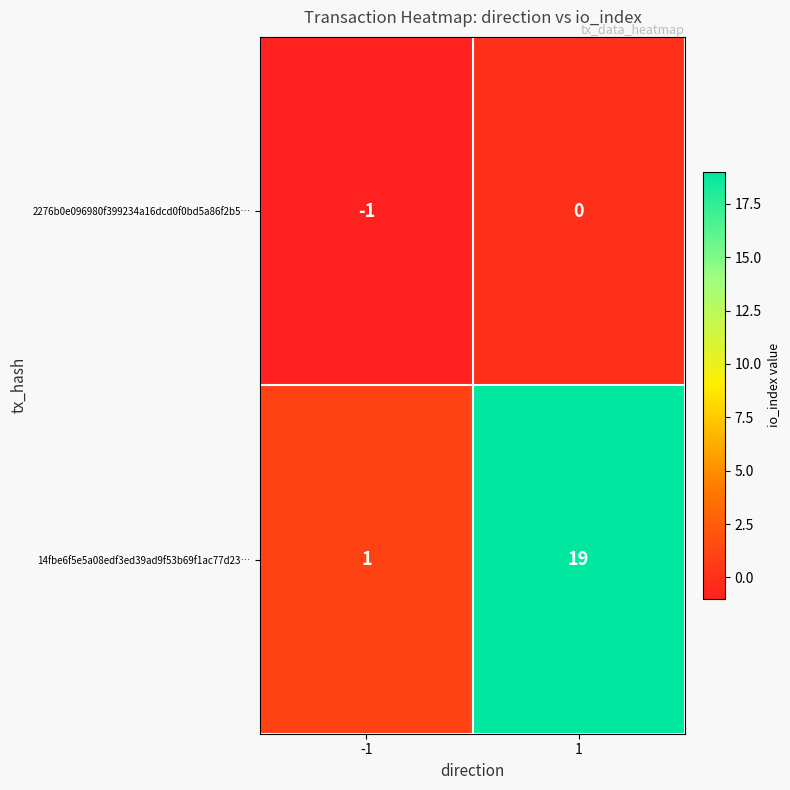

Is it true that 2276b0e096980f399234a16dcd0f0bd5a86f2b5… equals -1 at 1?

False